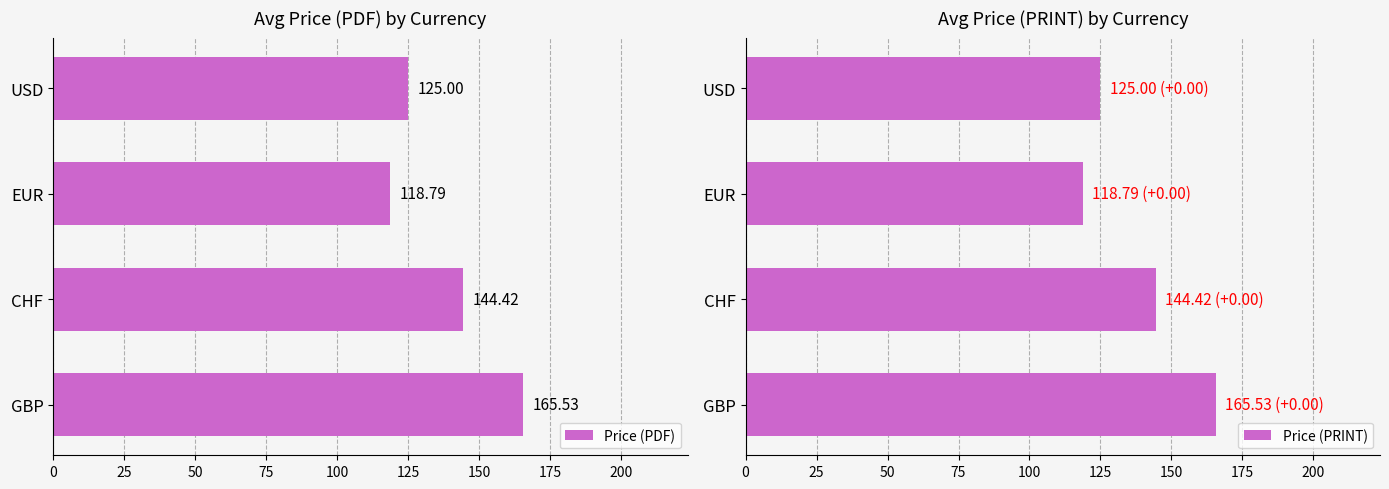

Which series has the largest range (max minus min)?

Price (PDF)